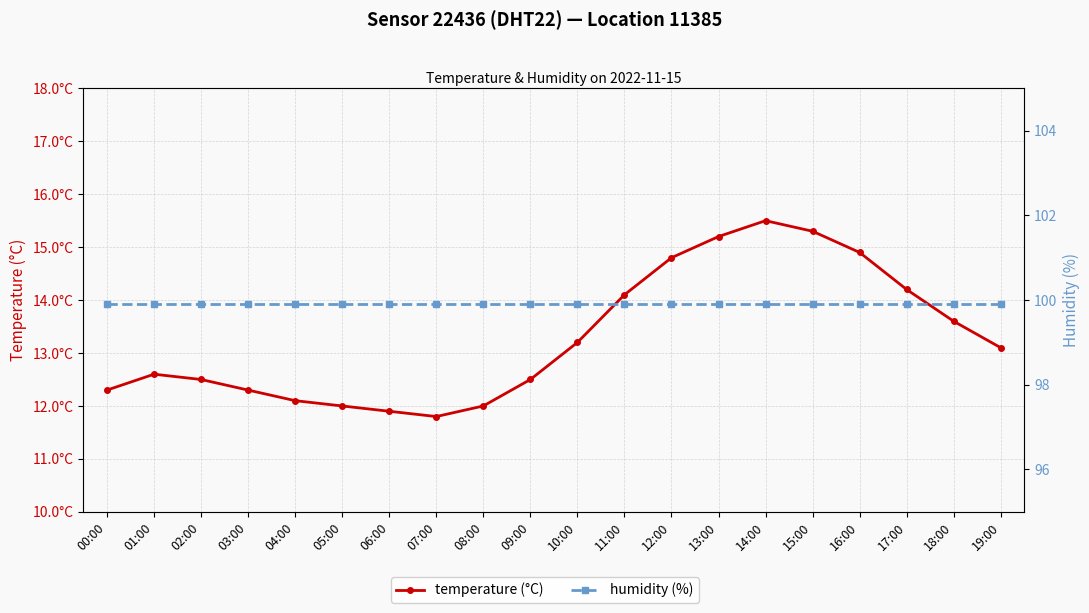

How many lines are shown in the chart?

2